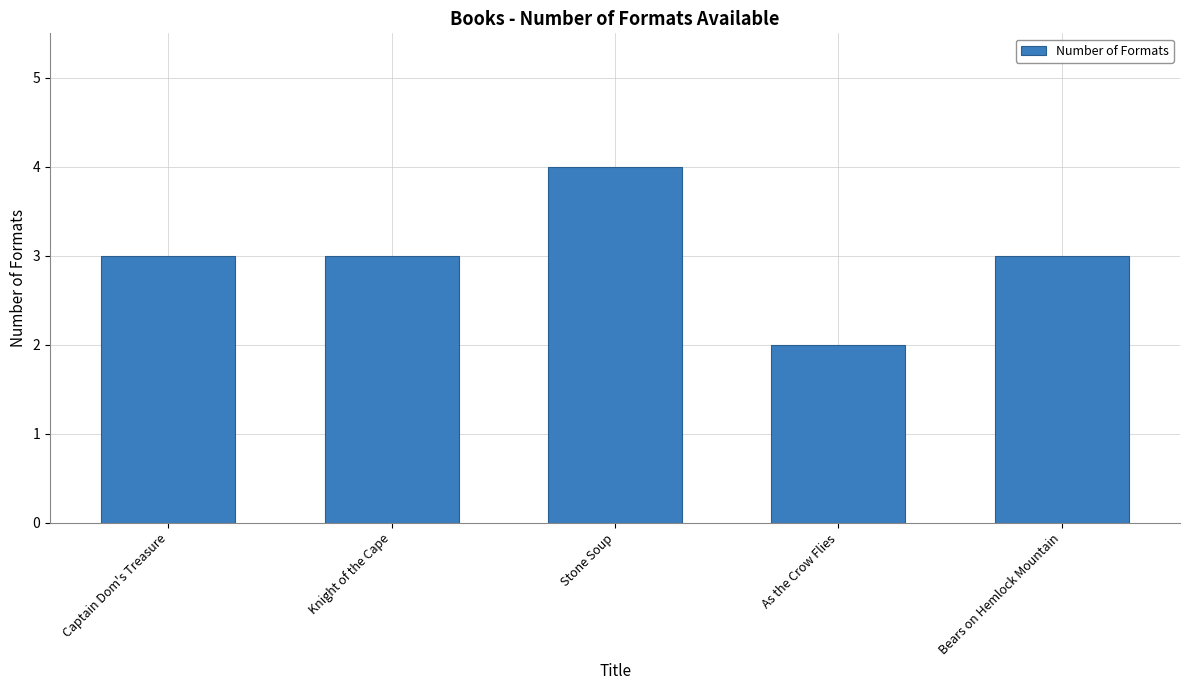

How many values are between 3 and 4?

4